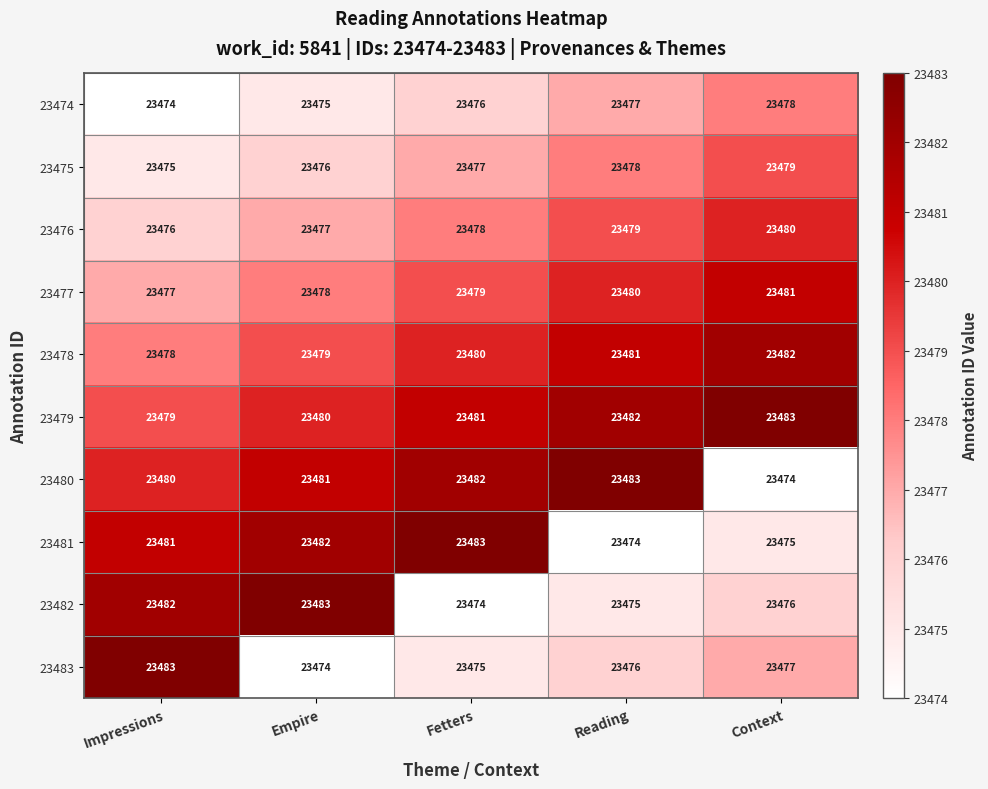

What is the approximate value of 23482 at Reading?

23475